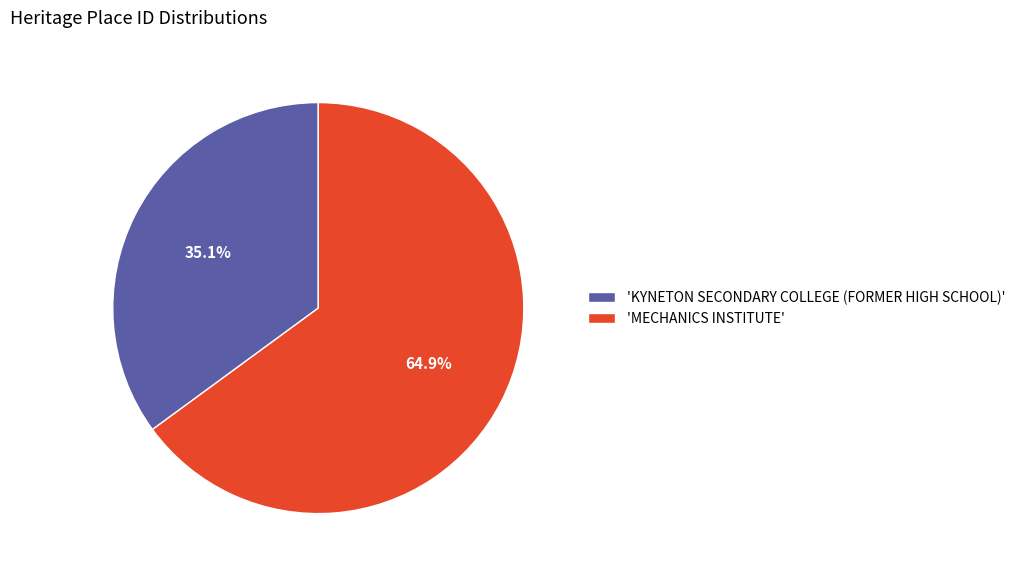

What is the majority slice?

'MECHANICS INSTITUTE'